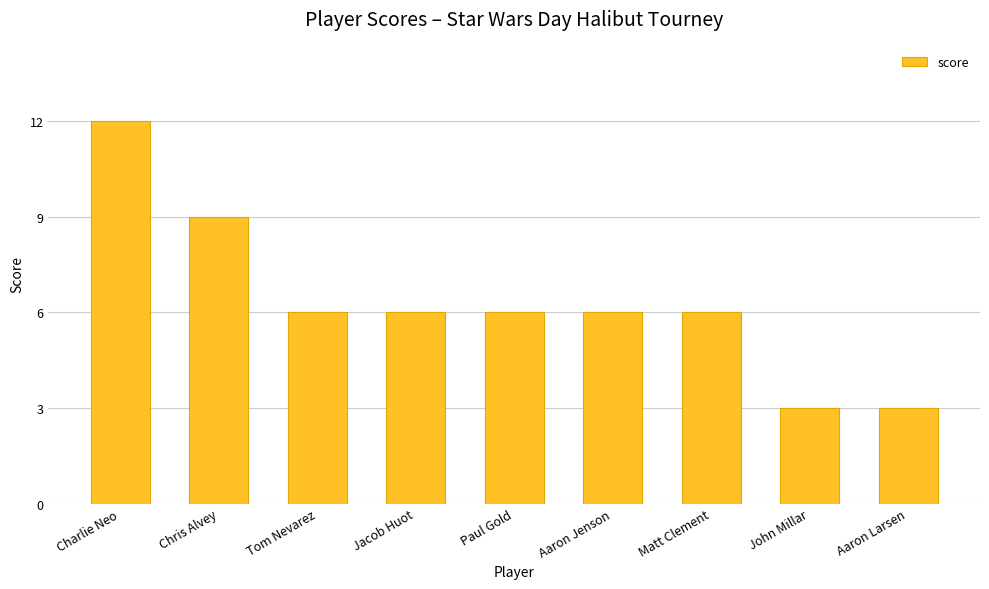

Where does the data first go above 6?

Charlie Neo